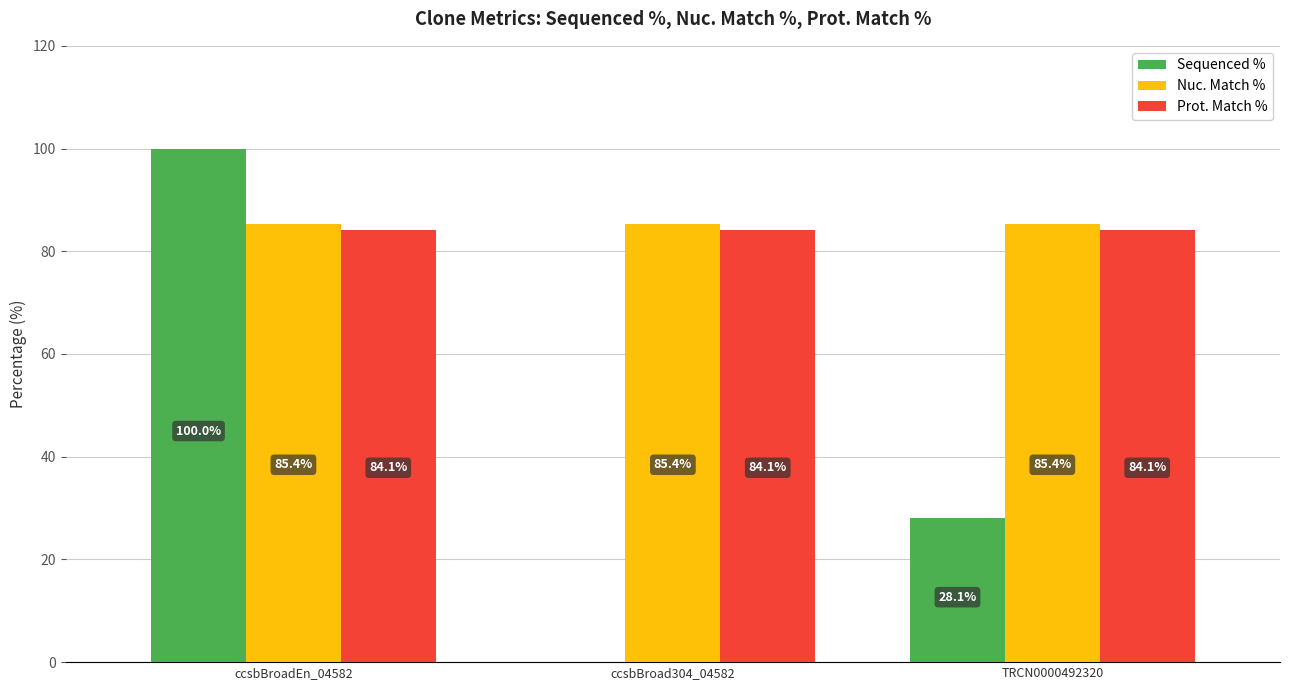

What is the total value across all series at ccsbBroad304_04582?

169.5